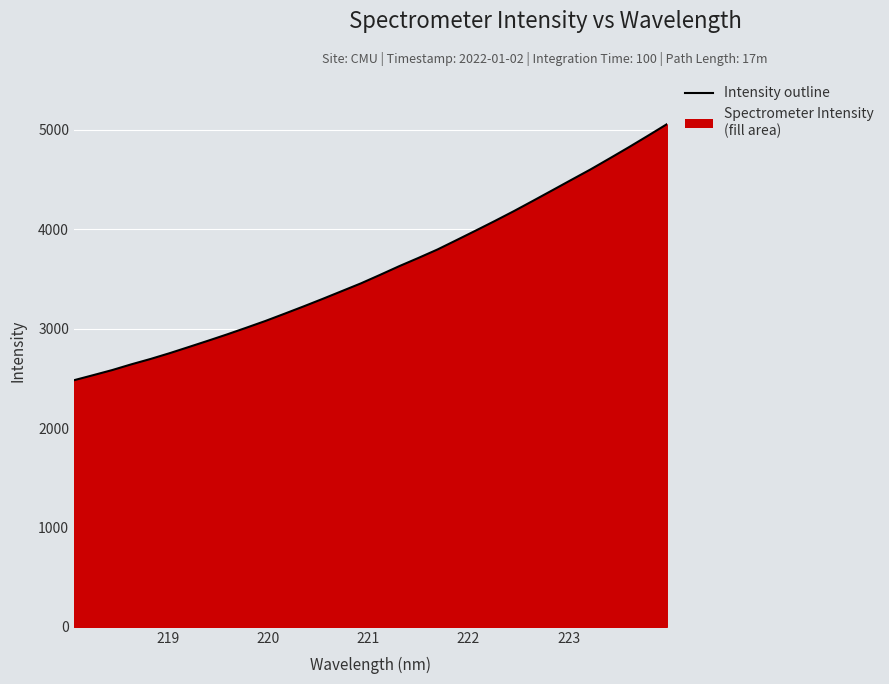

Count the number of data series in this chart.

1